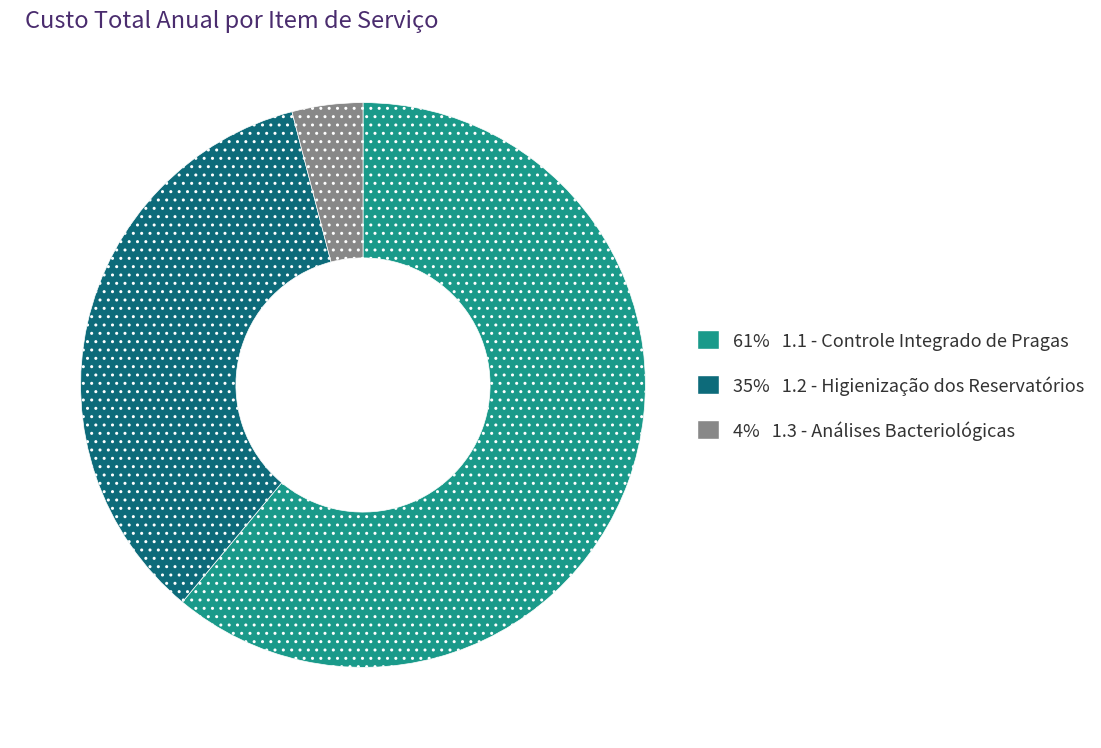

Is there a majority slice in this chart?

Yes